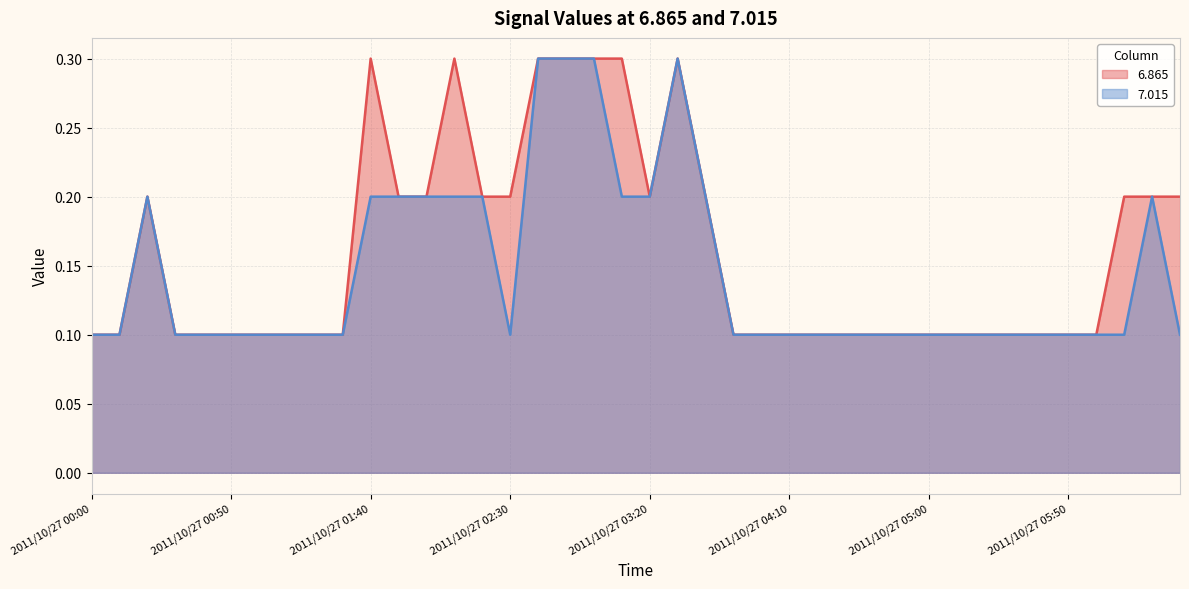

What position from the right is 2011/10/27 05:50?

5